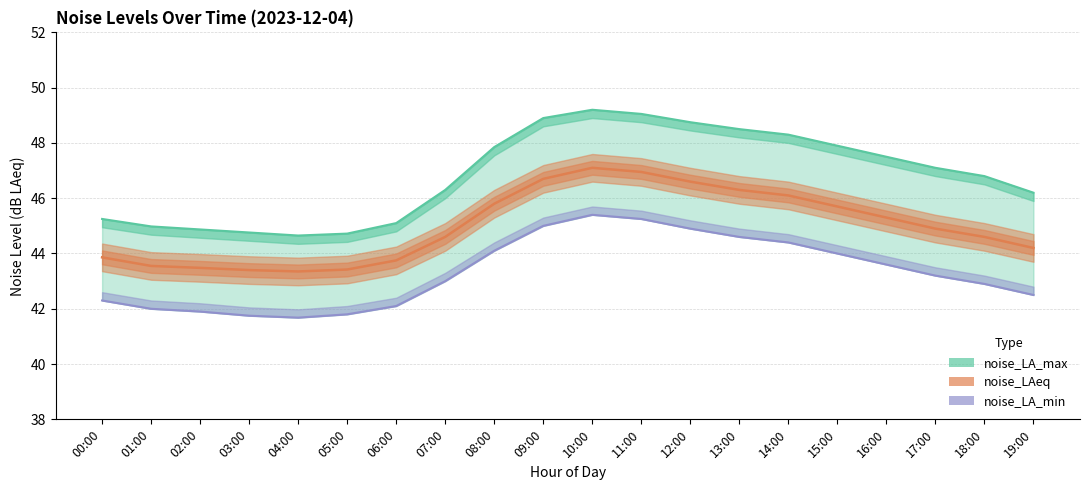

What is the label of the 11th point from the right?

09:00